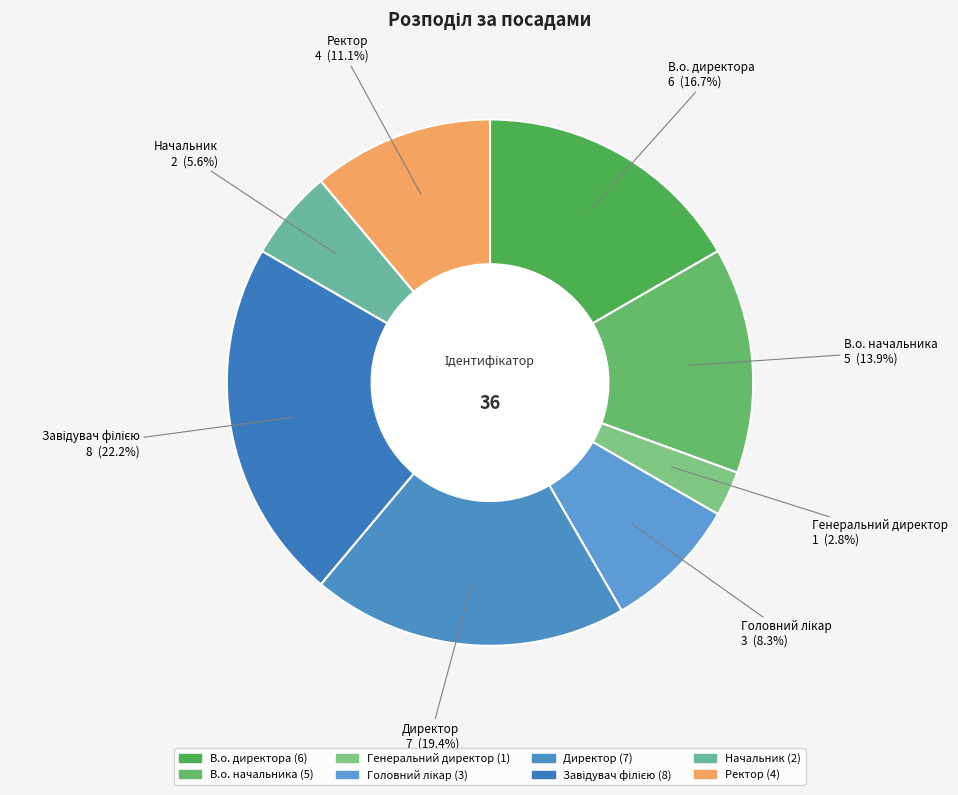

What is the smallest slice in the pie chart?

Генеральний директор